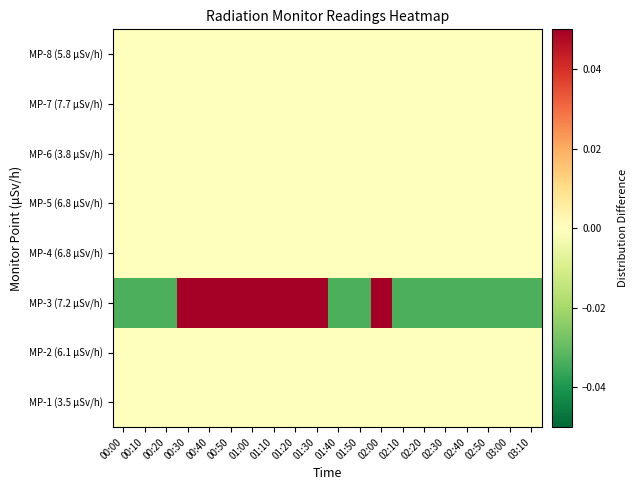

Which has a higher value, 02:00 or 03:00?

02:00